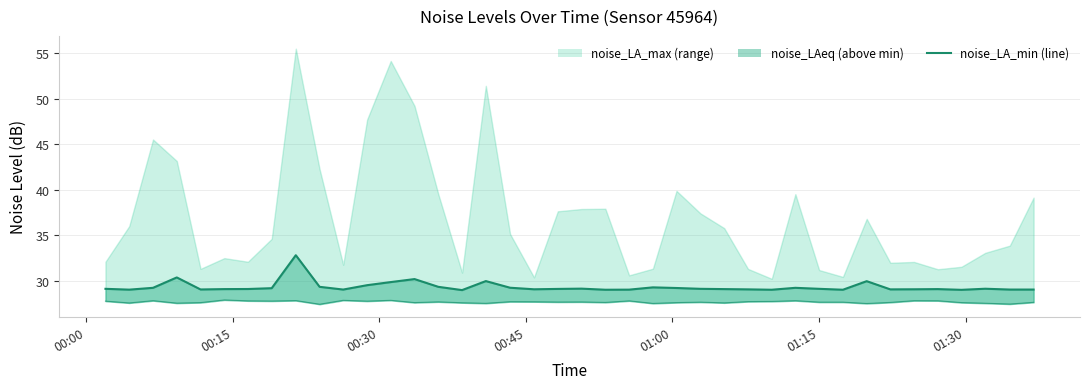

The value at 17 is 9.9. True or false?

False